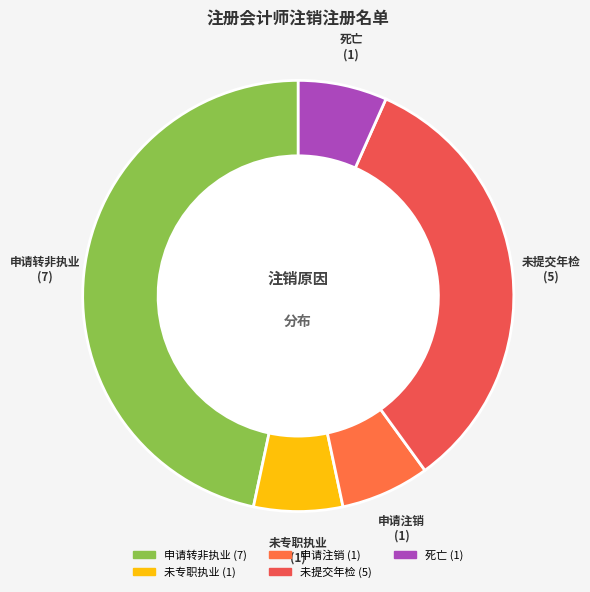

Is 未提交年检 the majority of the pie?

No